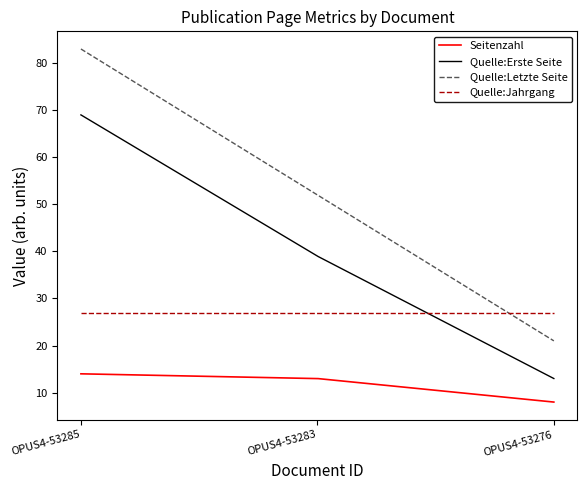

True or false: Quelle:Letzte Seite and Quelle:Erste Seite intersect in this chart.

False